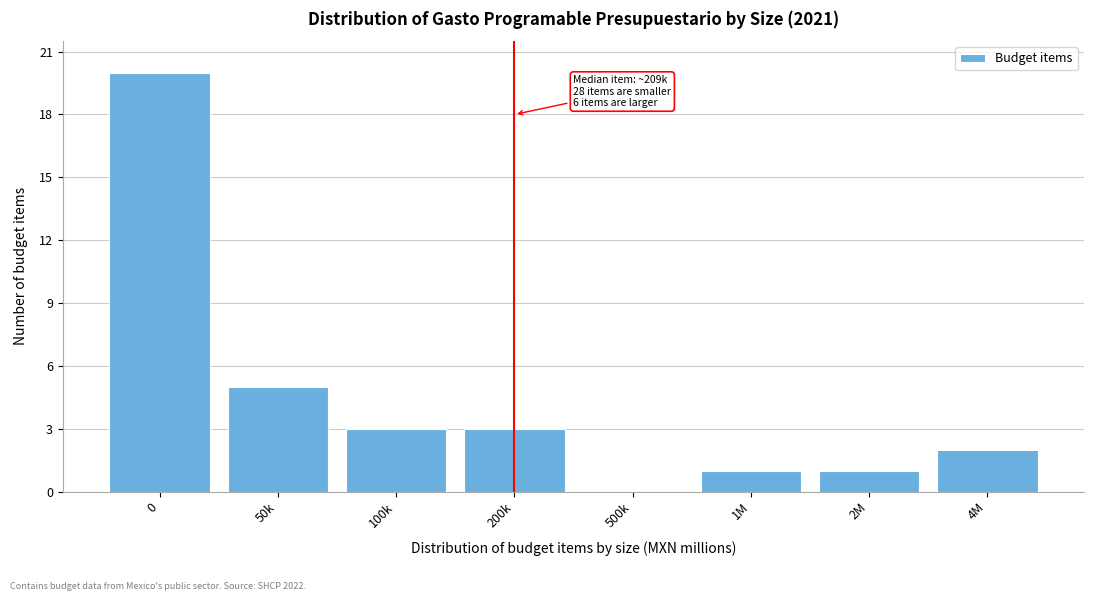

Reading left to right, extract all data points from this chart.

0=20	50k=5	100k=3	200k=3	500k=0	1M=1	2M=1	4M=2